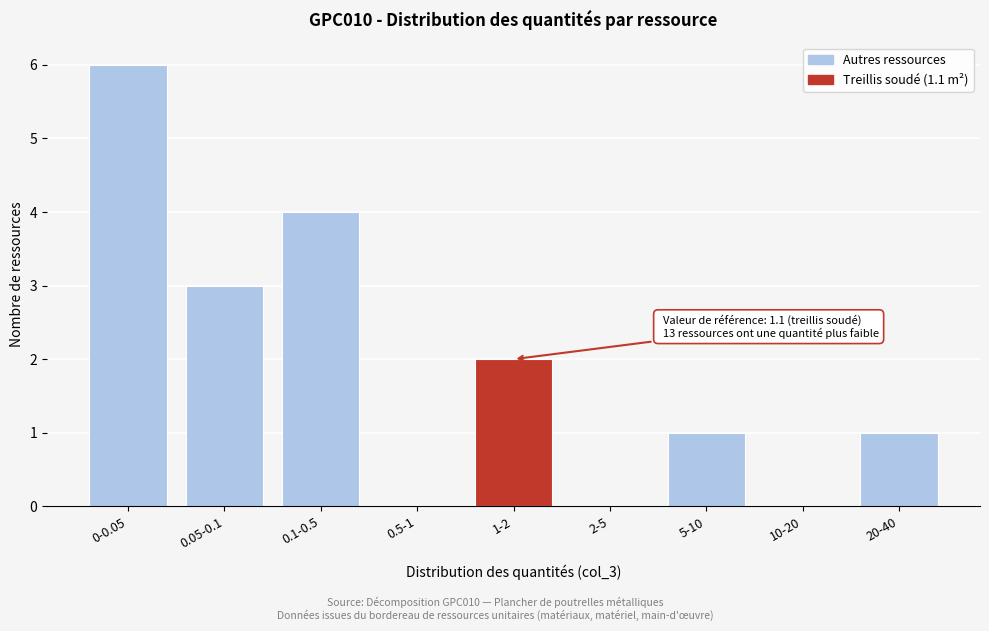

Reading left to right, transcribe all the data shown in this chart.

0-0.05=6	0.05-0.1=3	0.1-0.5=4	0.5-1=0	1-2=2	2-5=0	5-10=1	10-20=0	20-40=1